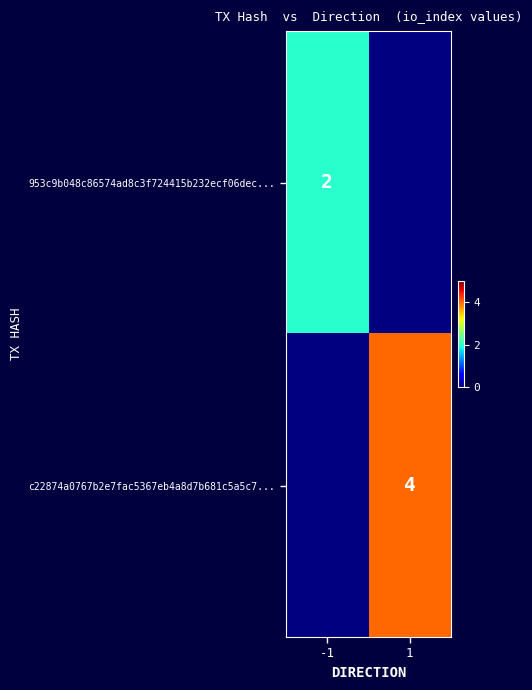

Count the number of categories in the chart.

2